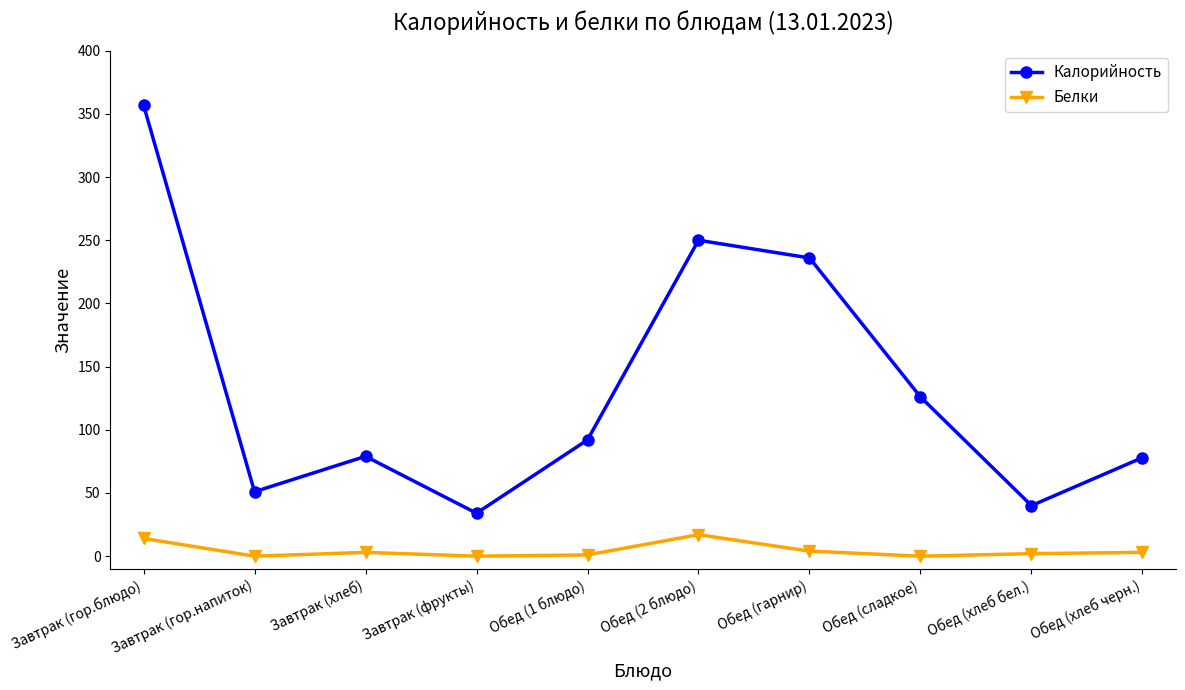

At how many categories does at least one series exceed 168?

3